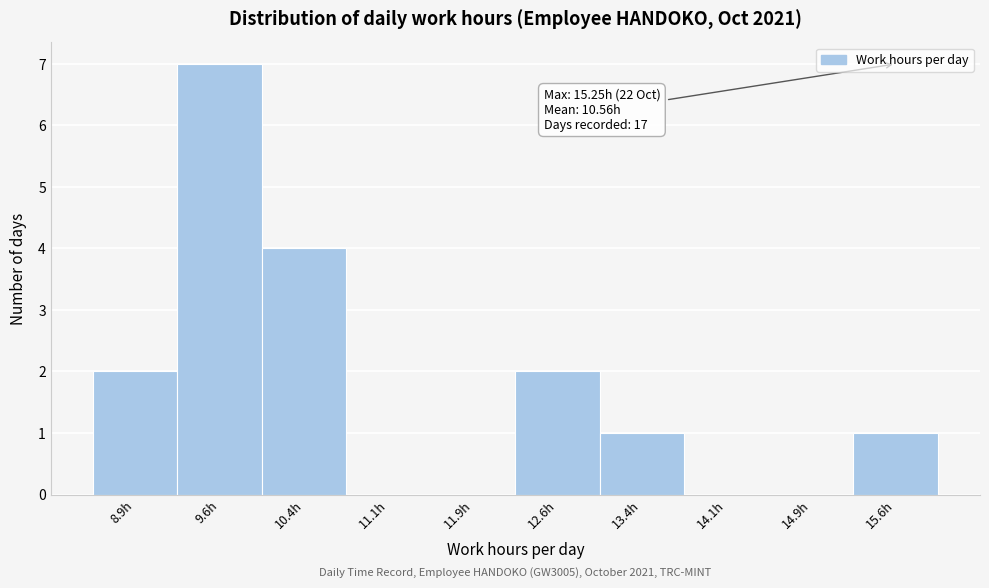

Over which range of the x-axis is the bar tallest?

9.25 to 10.00